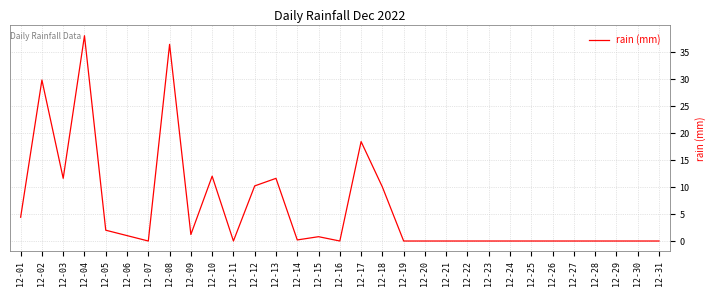

Where is the data nearest to the value 19?

12-17